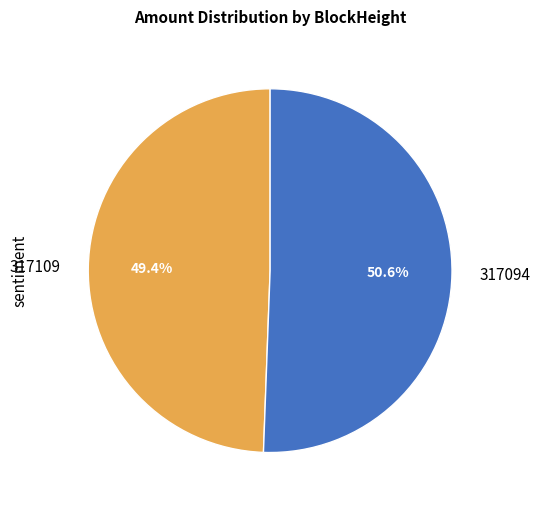

Which slice is the smallest?

317109